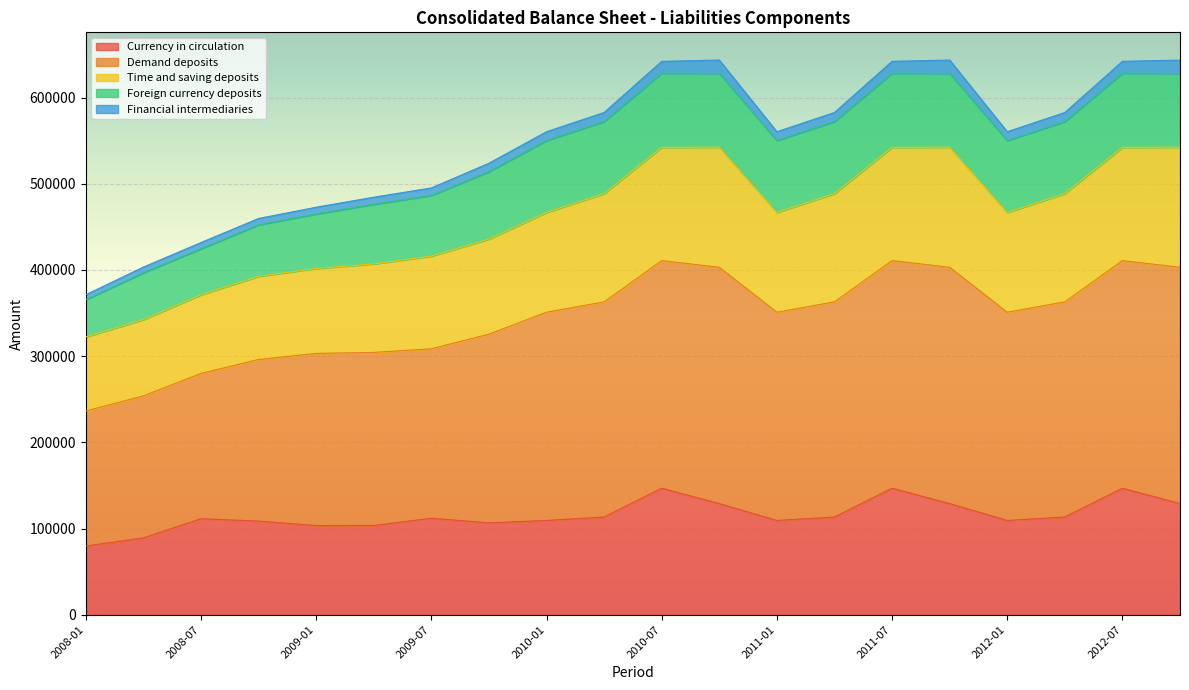

True or false: Time and saving deposits and Demand deposits cross at least once.

False